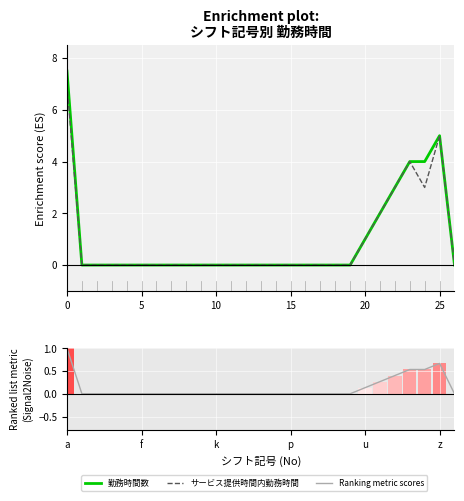

What is the maximum value for サービス提供時間内勤務時間?

7.0